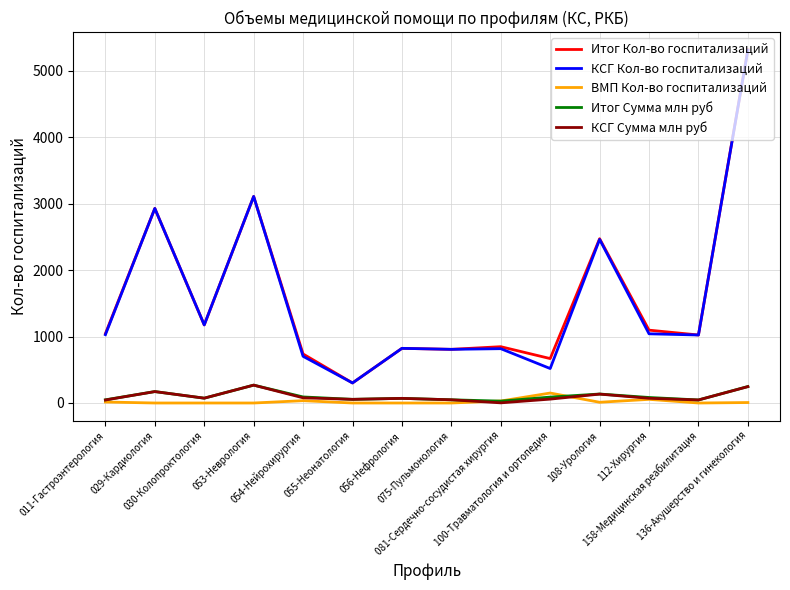

True or false: Итог Кол-во госпитализаций and ВМП Кол-во госпитализаций intersect in this chart.

False